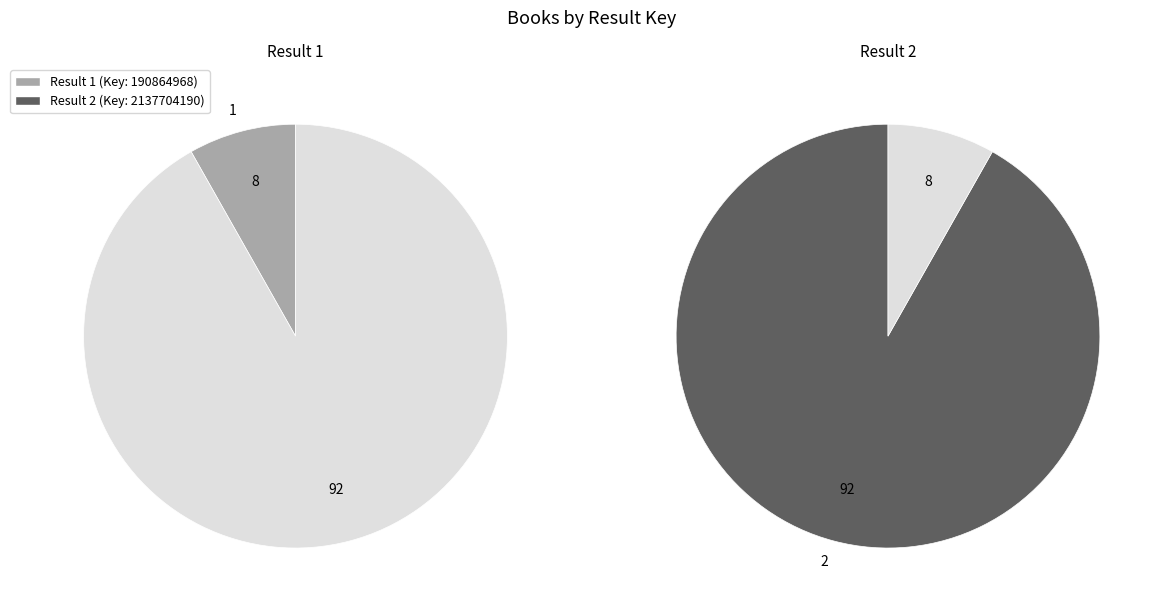

Does any single category account for the majority?

Yes